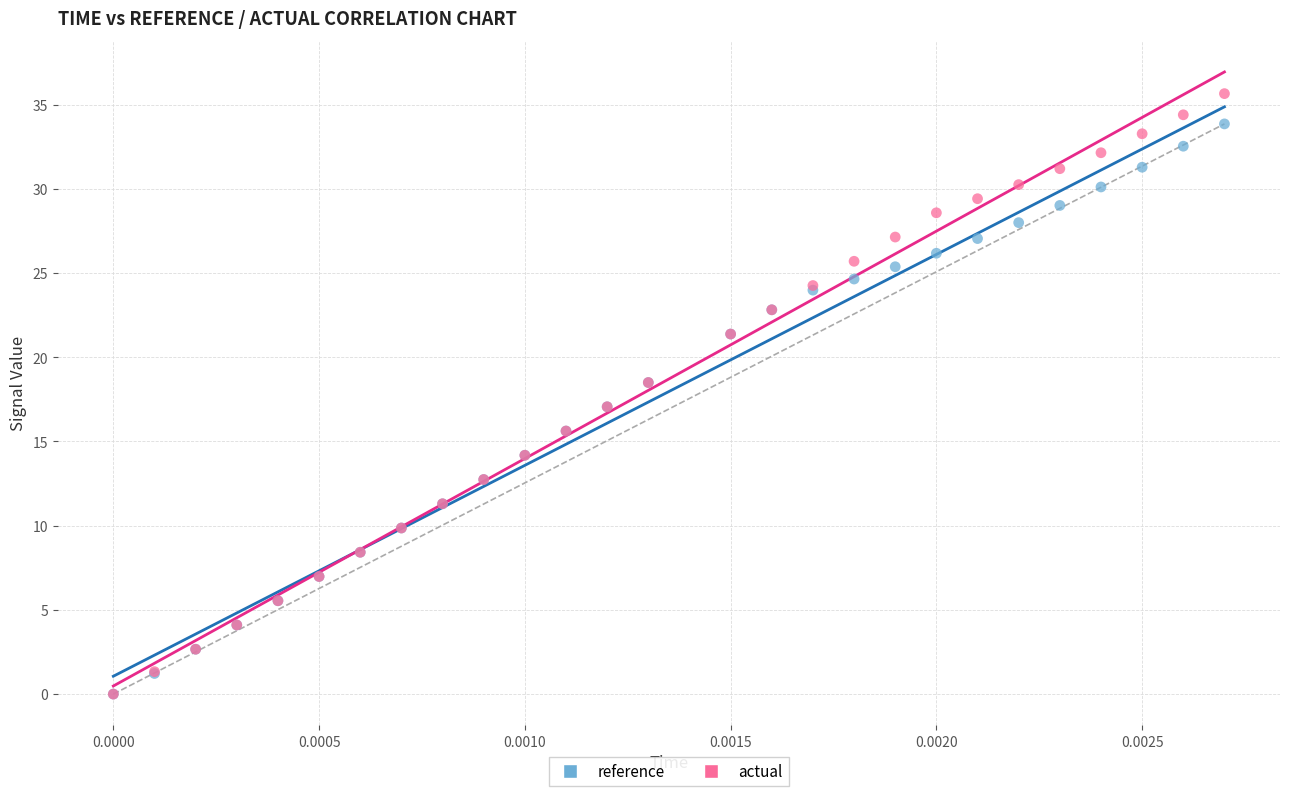

Which series has the largest Y range (max minus min)?

actual